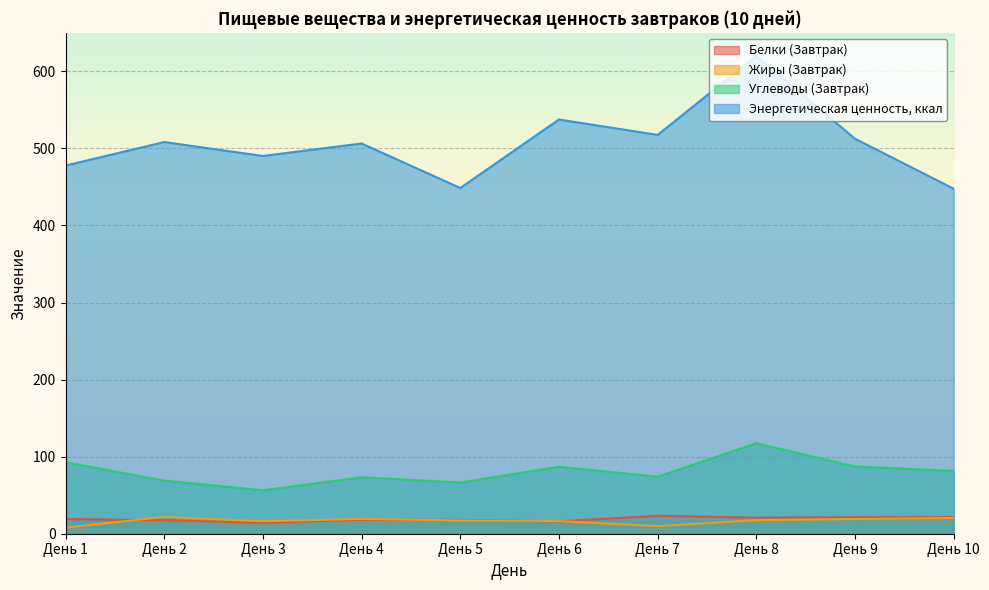

Reading left to right, list all the values displayed in this chart.

Белки (Завтрак): 19.1	17.4	14.5	18.1	18.0	16.1	23.2	20.9	21.2	21.5
Жиры (Завтрак): 7.9	21.9	16.2	19.3	17.2	16.4	9.8	17.6	19.1	20.4
Углеводы (Завтрак): 92.8	68.9	56.4	73.3	66.5	87.0	74.0	117.4	87.3	81.5
Энергетическая ценность, ккал: 477.8	508.3	490.2	506.4	448.7	537.5	517.6	620.2	512.6	447.7